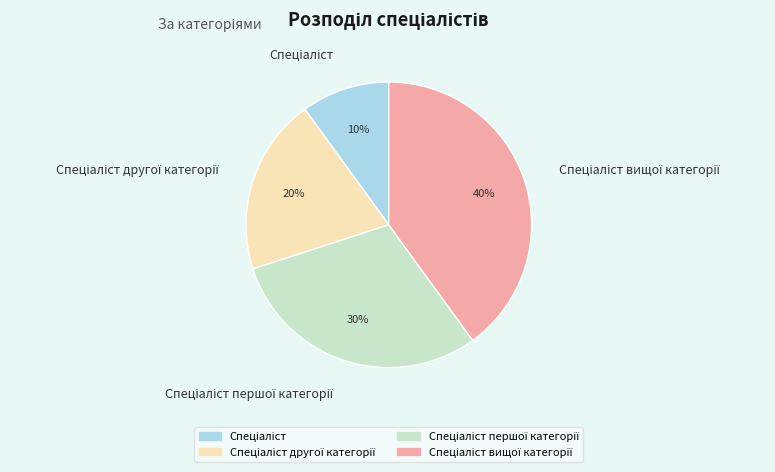

To the nearest percent, what is the difference between the largest and smallest slice percentages?

30%